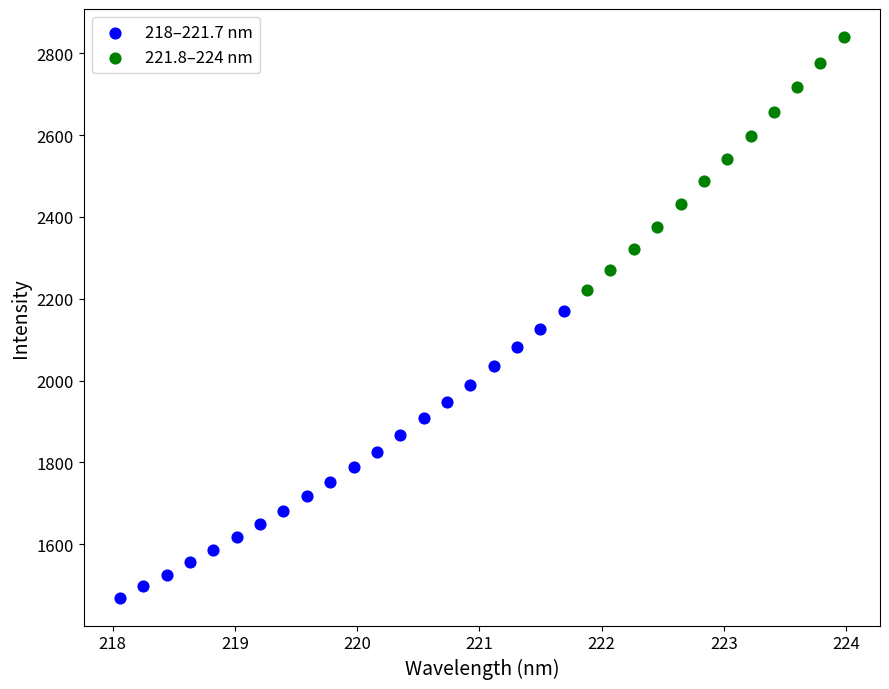

Which series has the largest Y range (max minus min)?

218–221.7 nm